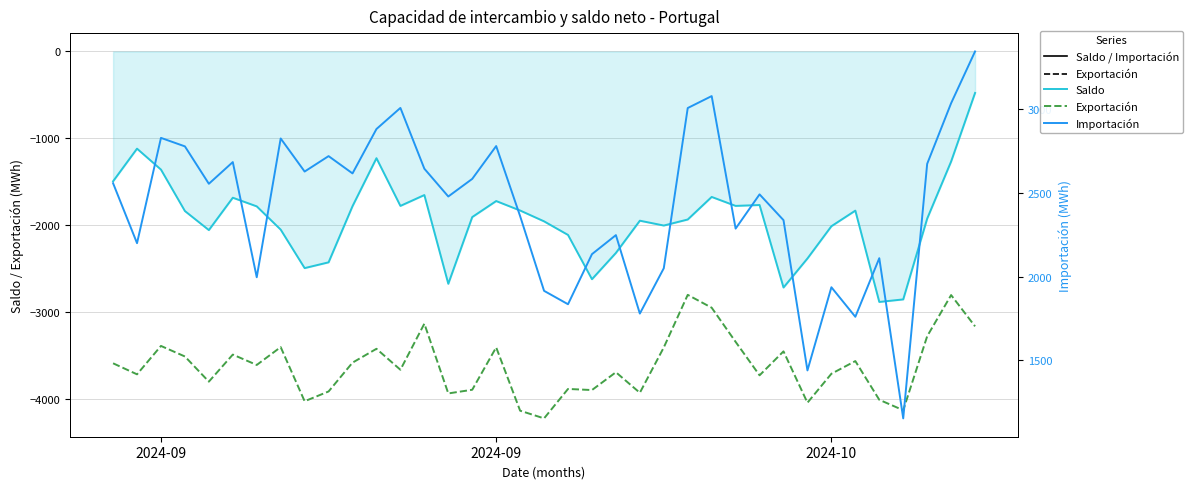

Is the value of Exportación at 13 greater than the value of Saldo at 17?

No